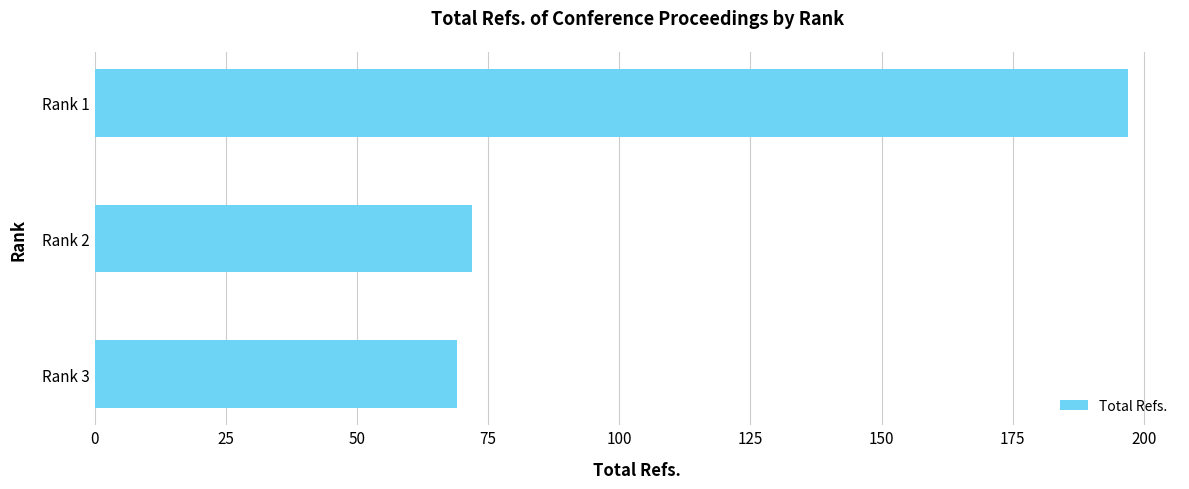

What is the smallest value displayed?

69